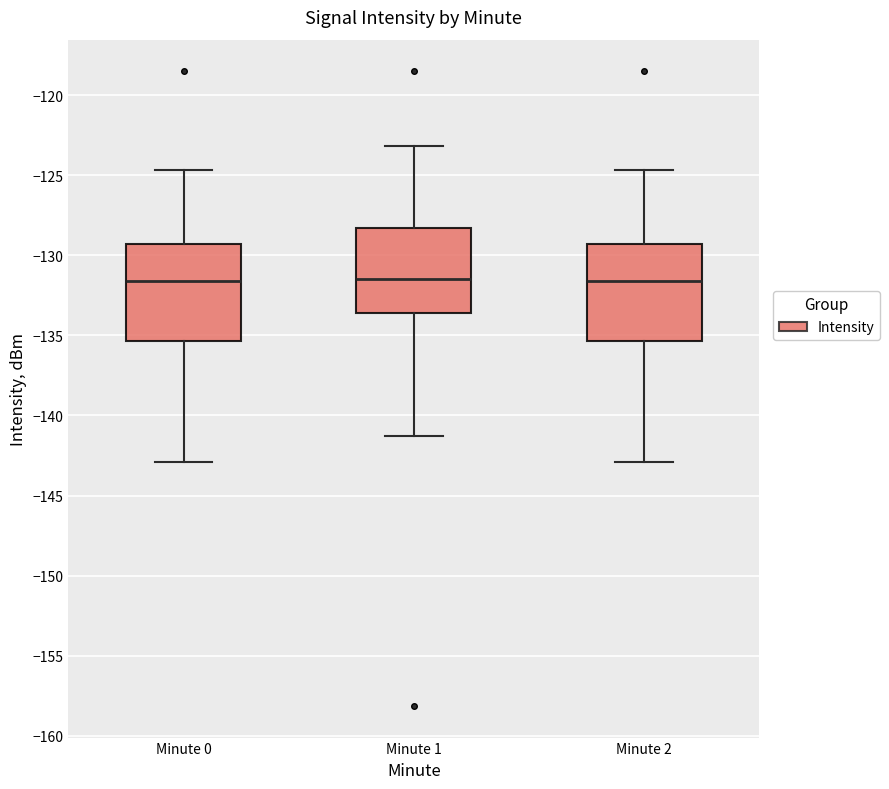

Reading left to right, transcribe this box plot: for each box, give where its median line is, the range the box spans, and where its two whiskers end, as read against the y-axis. The values are not printed on the chart, so give them approximately, as read against the axis.

Minute 0: median -131.5, box -135.5 to -129.5, whiskers -143.0 to -124.5
Minute 1: median -131.5, box -133.5 to -128.5, whiskers -141.5 to -123.0
Minute 2: median -131.5, box -135.5 to -129.5, whiskers -143.0 to -124.5